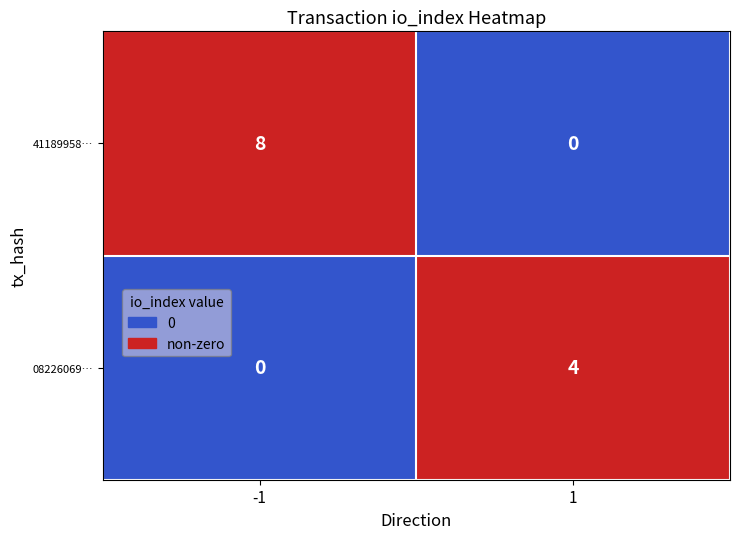

What is the difference between the highest and lowest values at 1?

4